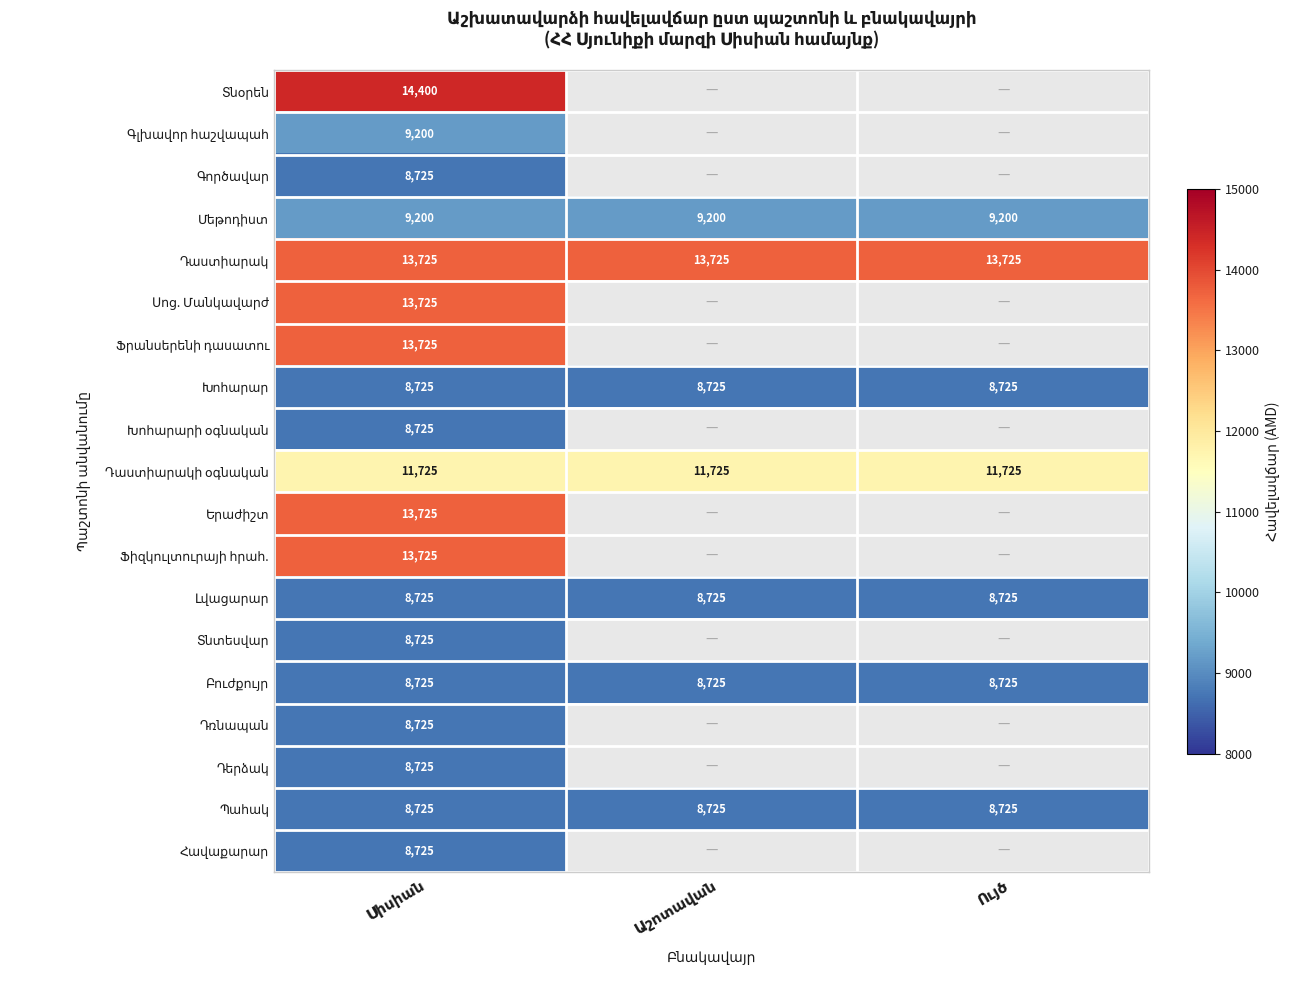

How many distinct data groups are displayed?

19